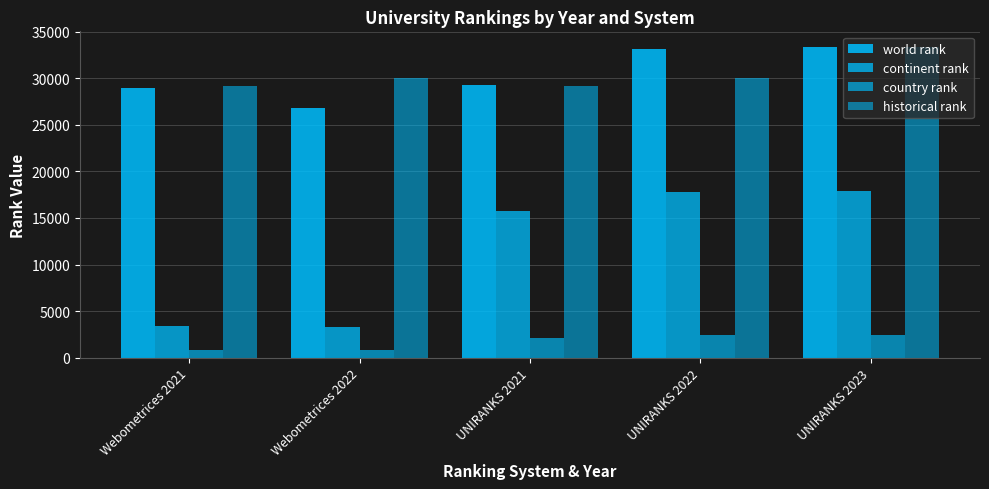

How many data points in country rank are less than 2094?

2